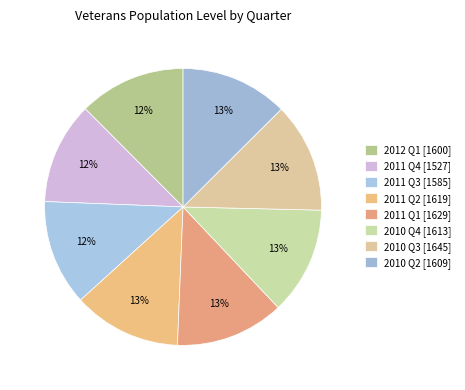

To the nearest percent, what percentage of the pie is 2011 Q3?

12%